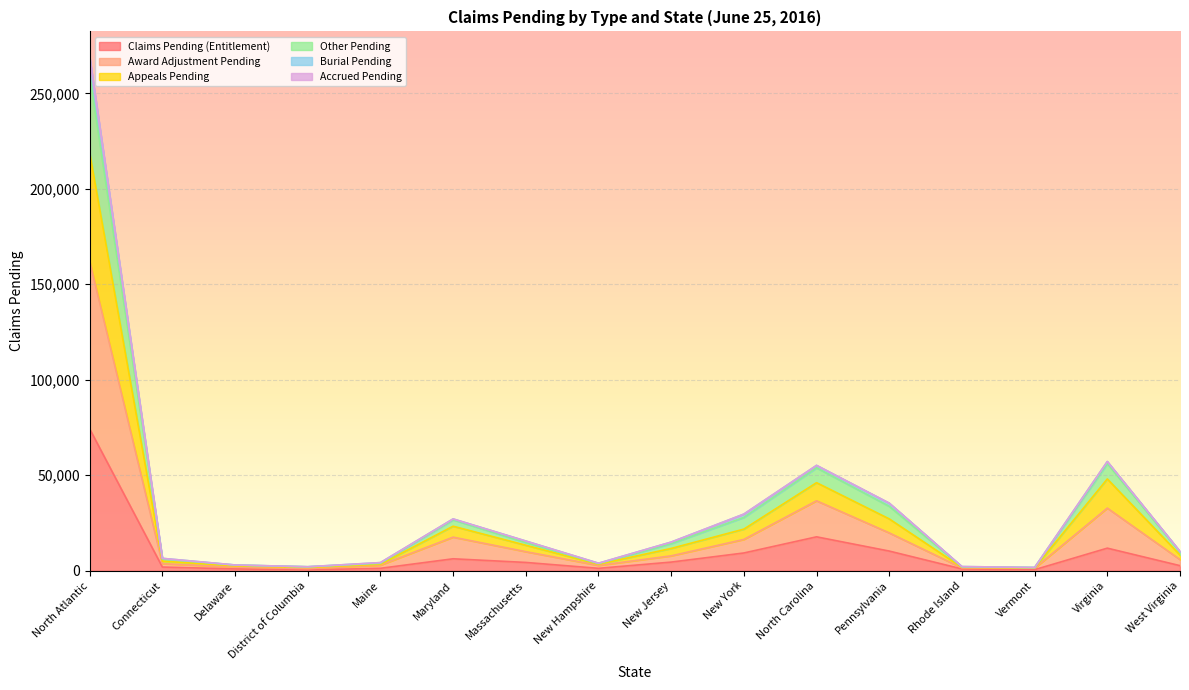

What is the highest value of the Claims Pending (Entitlement) series?

74283